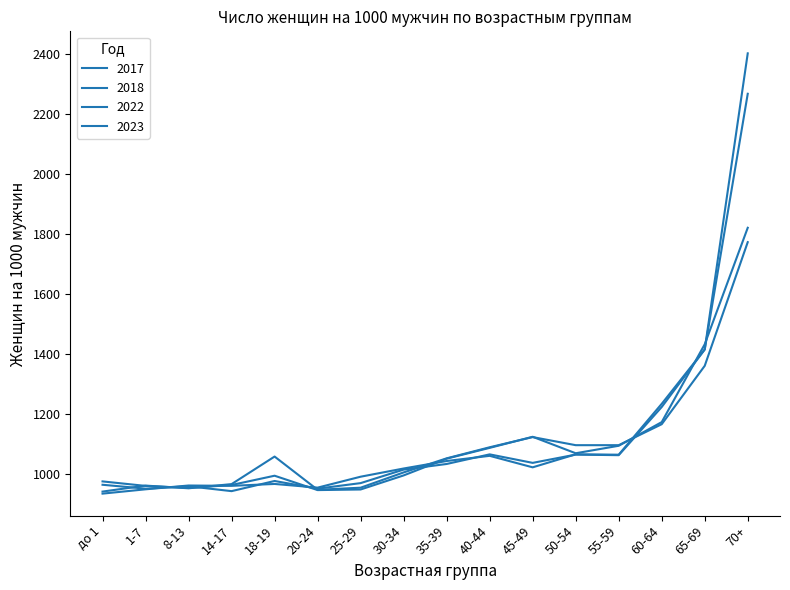

Is this an area chart (filled region under the line)?

No